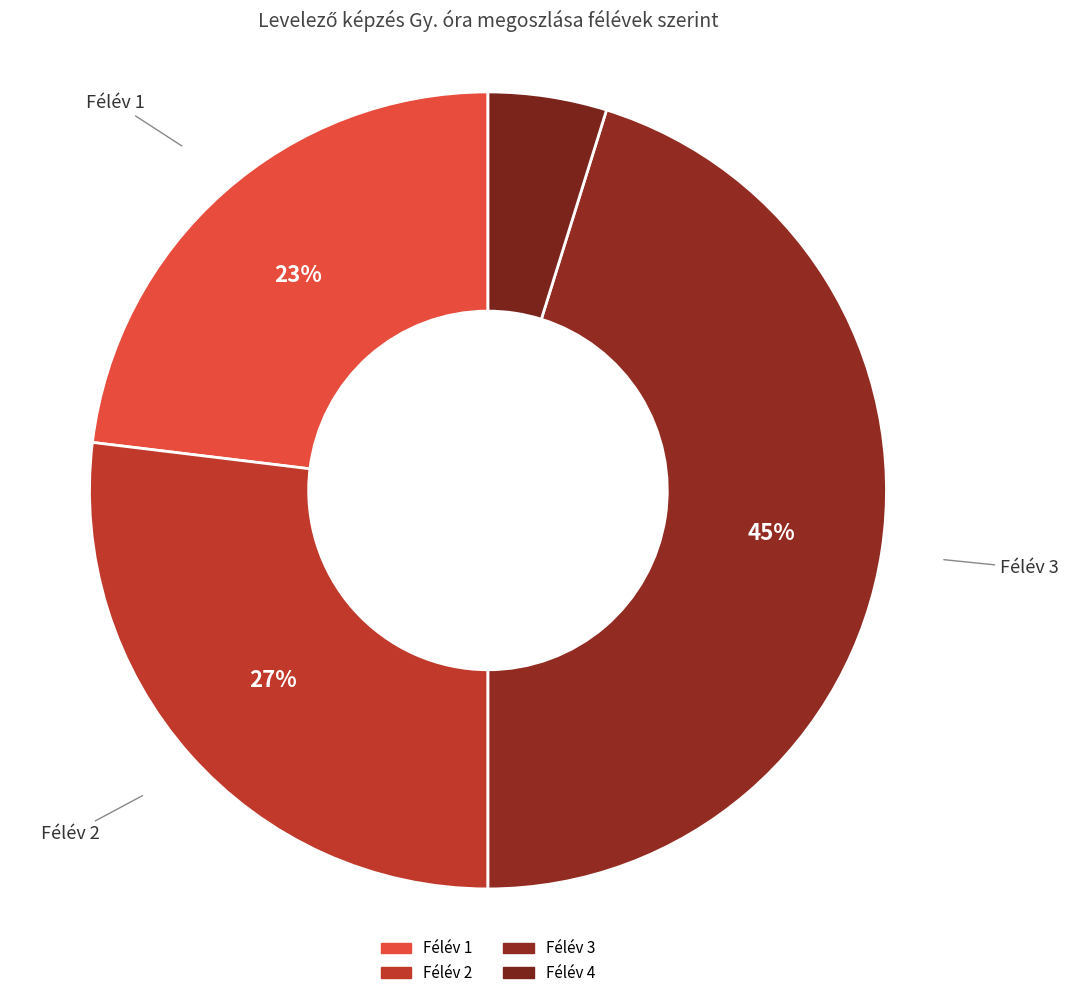

Which slice is the smallest?

4. félév